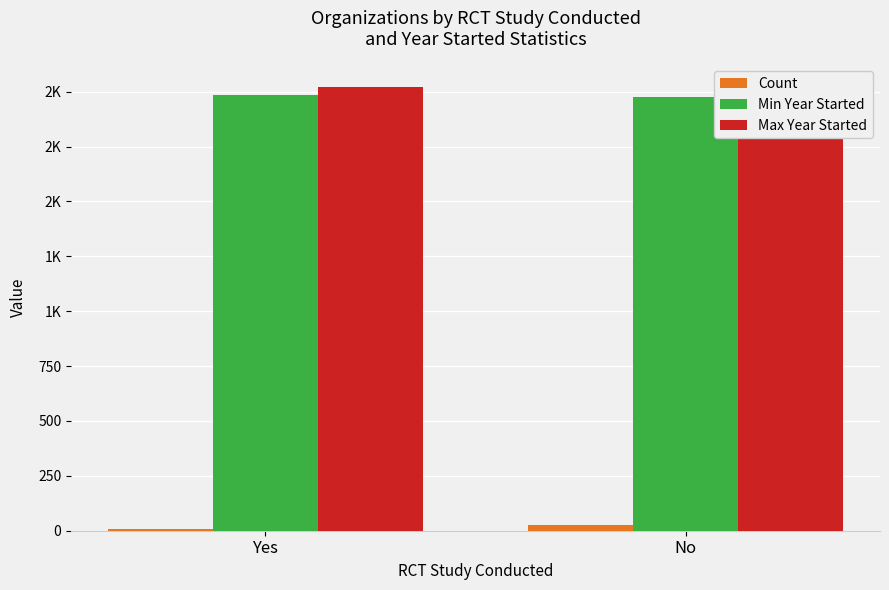

Is the value of Max Year Started at Yes greater than the value of Min Year Started at Yes?

Yes